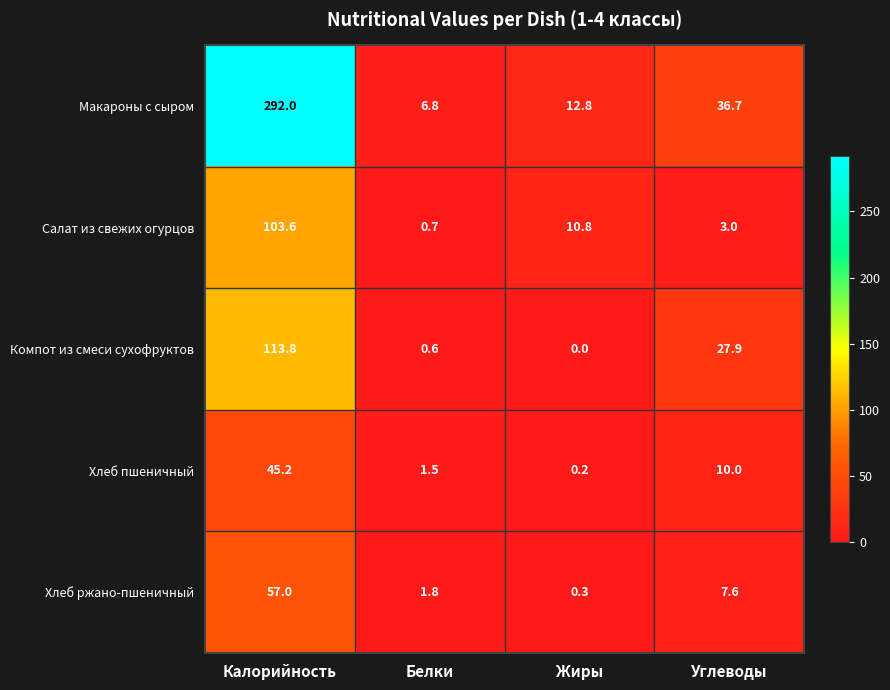

What is the approximate value of Хлеб пшеничный at Белки?

1.5